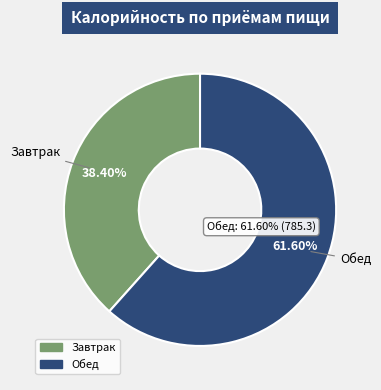

What is the change in value from Завтрак to Обед?

+295.8